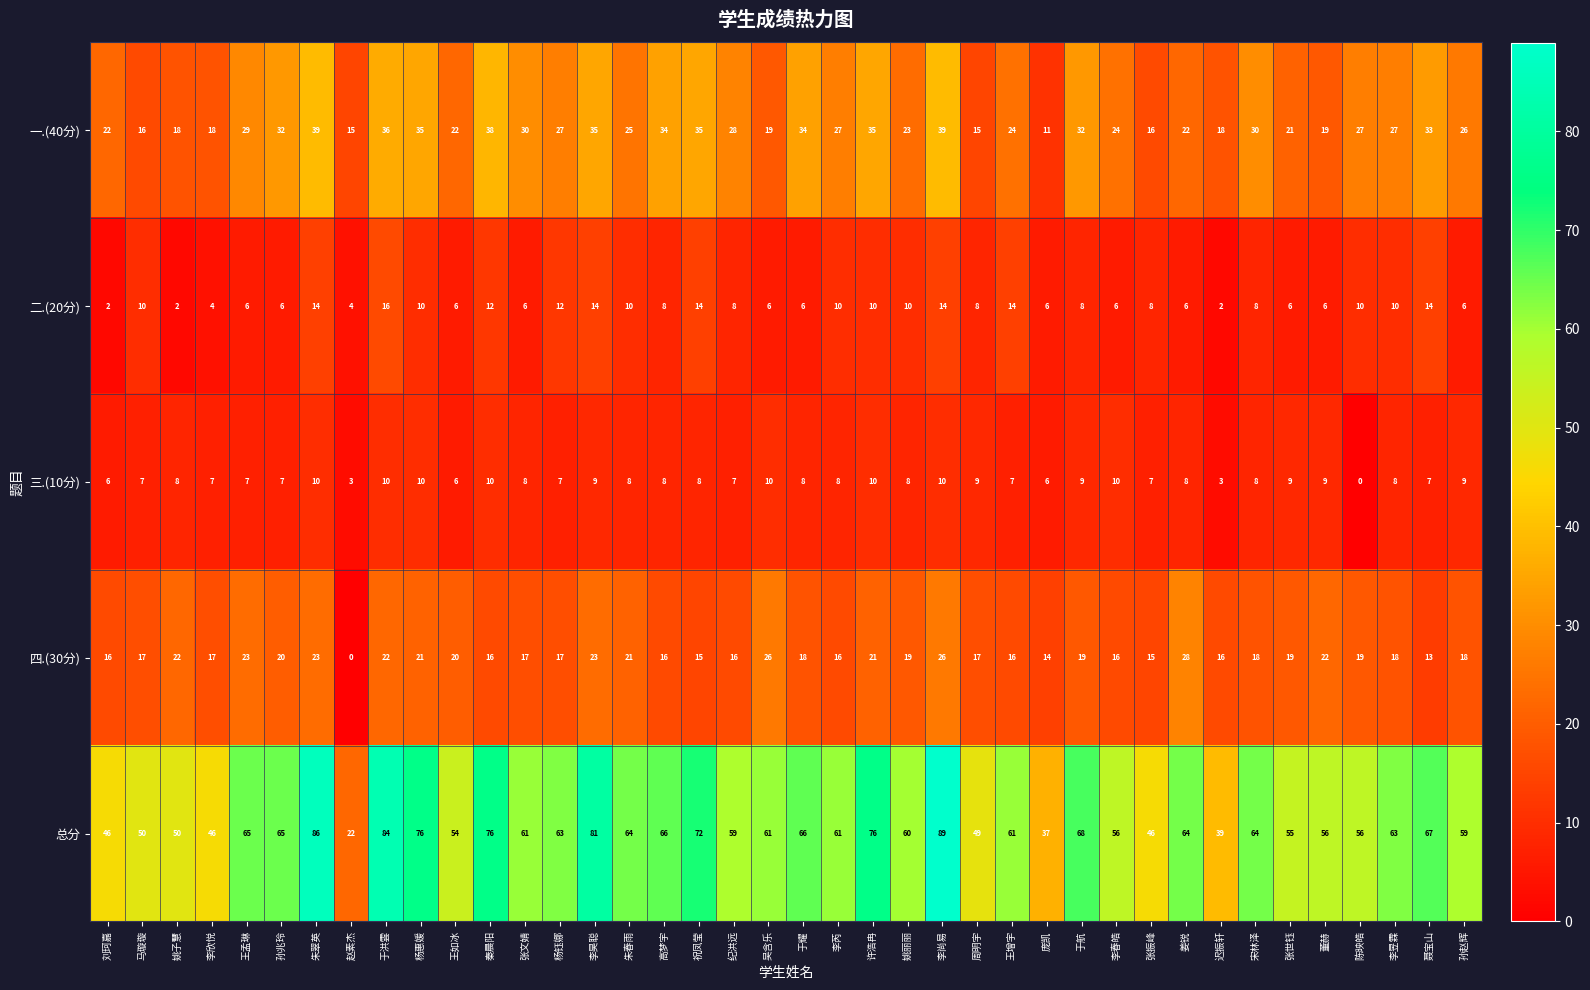

Which series has the largest range (max minus min)?

总分